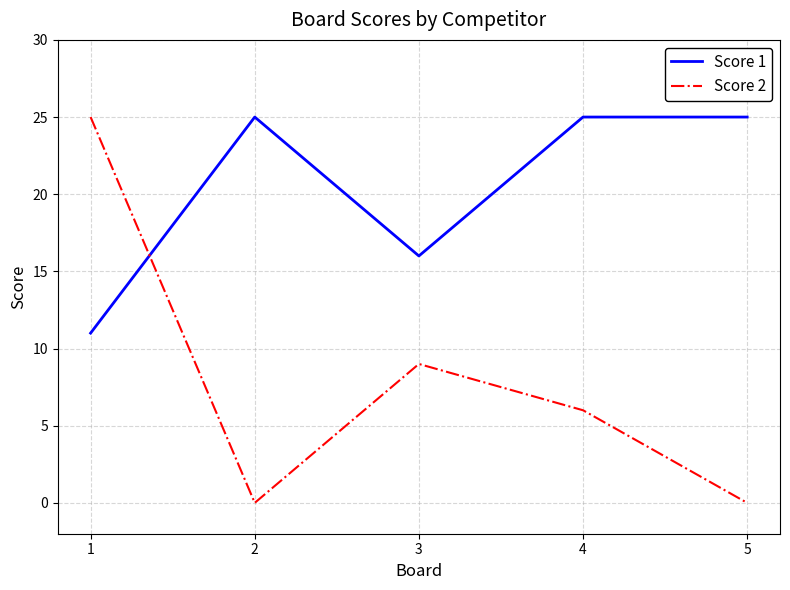

True or false: Score 2 and Score 1 cross at least once.

True